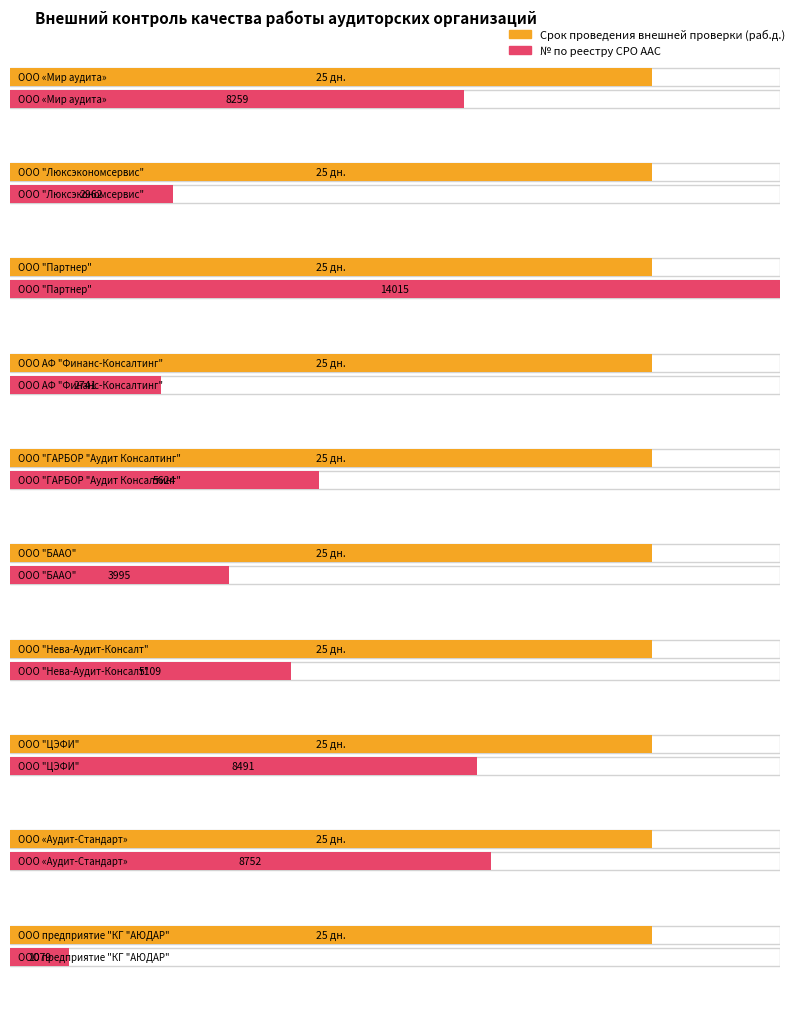

Does the chart contain any negative values?

No